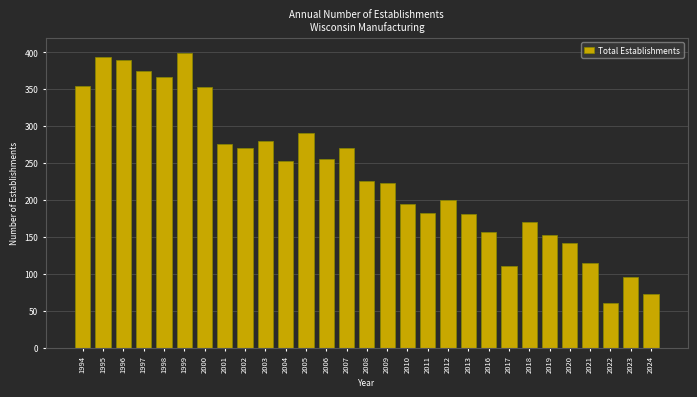

Is it true that the value at 2003 is 280?

True